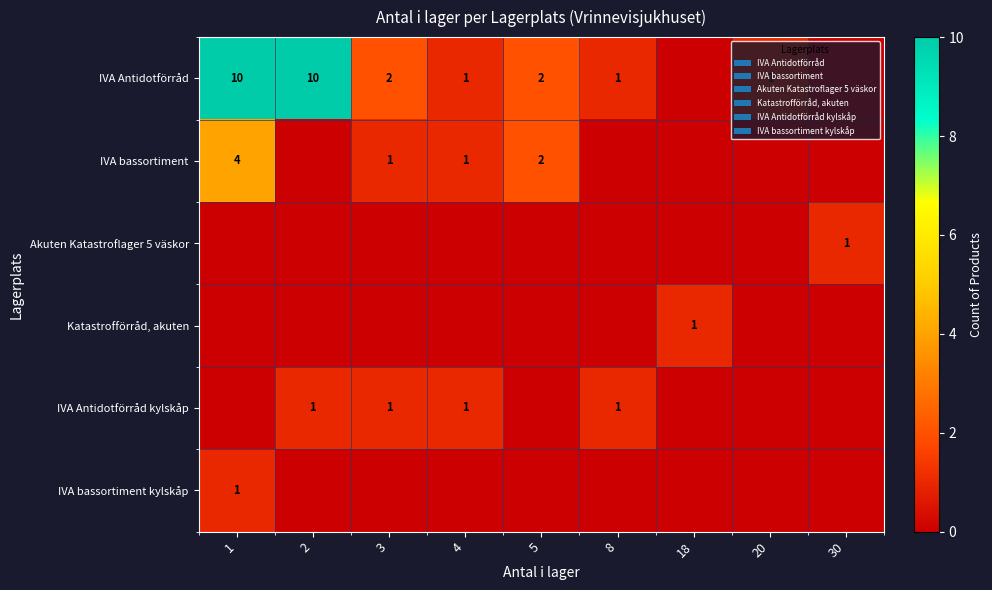

The IVA bassortiment series shows 1 at 5. True or false?

False